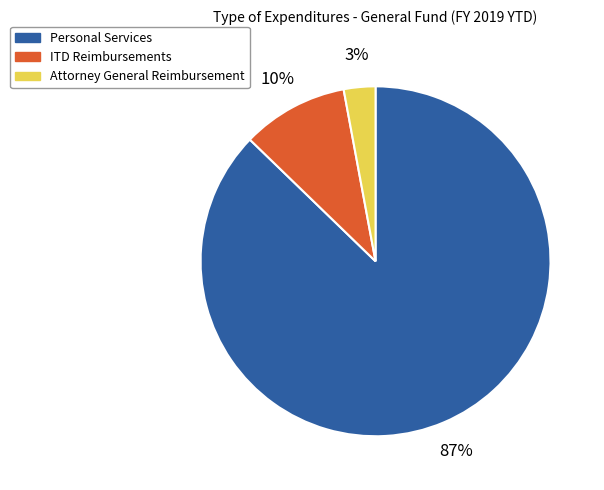

To the nearest percent, what percentage of the pie is Attorney General Reimbursement?

3%